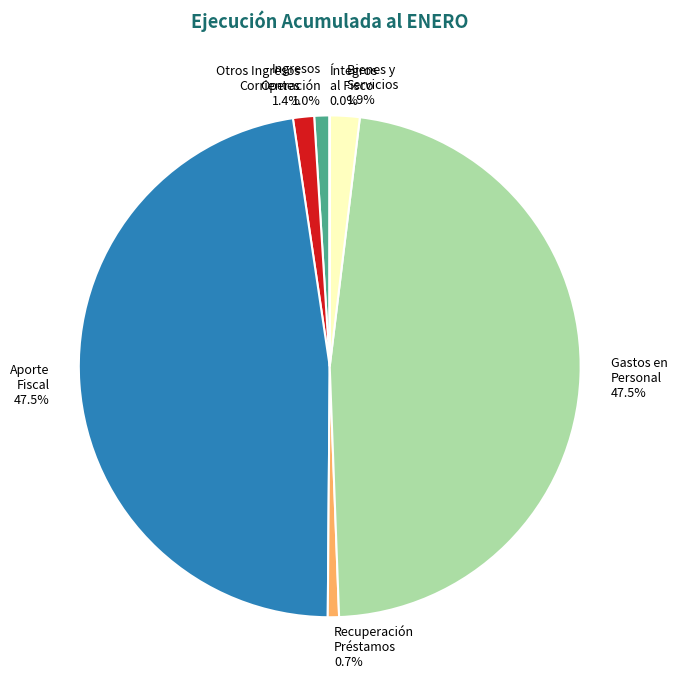

Is there any slice that represents more than half of the pie?

No